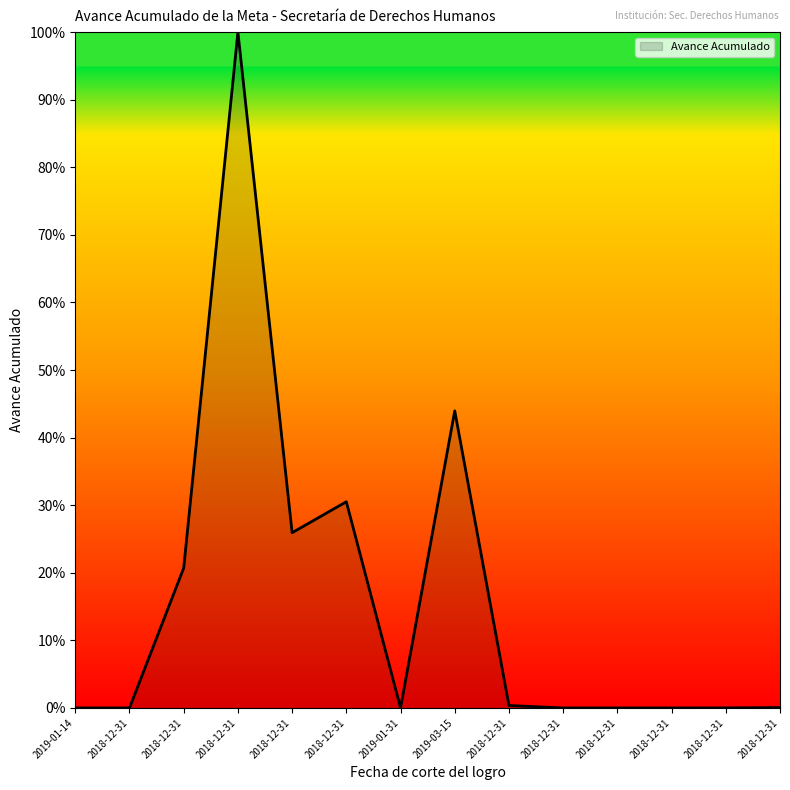

Does the chart display data point markers on the line(s)?

No